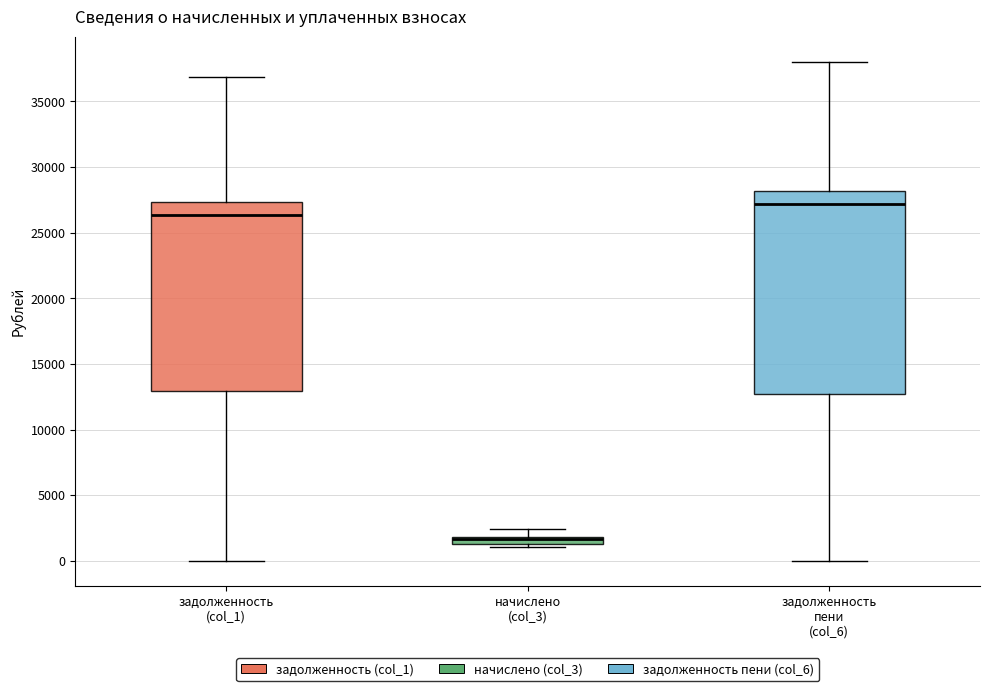

Comparing the boxes themselves (not the whiskers), which one is the tallest?

задолженность пени (col_6)